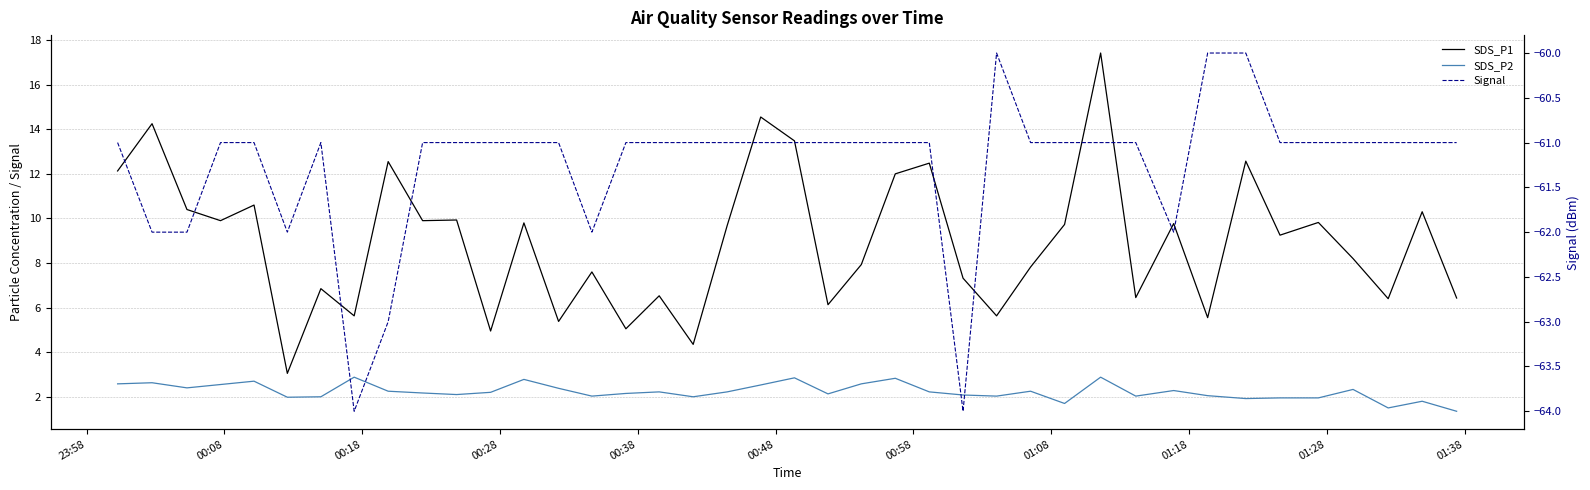

Reading left to right, transcribe all the data shown in this chart.

SDS_P1: 12.1	14.2	10.4	9.9	10.6	3.0	6.8	5.6	12.6	9.9	9.9	5.0	9.8	5.4	7.6	5.0	6.5	4.3	9.7	14.6	13.5	6.1	7.9	12.0	12.5	7.3	5.6	7.8	9.7	17.4	6.5	9.8	5.5	12.6	9.2	9.8	8.2	6.4	10.3	6.4
SDS_P2: 2.6	2.6	2.4	2.5	2.7	2.0	2.0	2.9	2.2	2.2	2.1	2.2	2.8	2.4	2.0	2.1	2.2	2.0	2.2	2.5	2.9	2.1	2.6	2.8	2.2	2.1	2.0	2.2	1.7	2.9	2.0	2.3	2.0	1.9	1.9	1.9	2.3	1.5	1.8	1.4
Signal: -61.0	-62.0	-62.0	-61.0	-61.0	-62.0	-61.0	-64.0	-63.0	-61.0	-61.0	-61.0	-61.0	-61.0	-62.0	-61.0	-61.0	-61.0	-61.0	-61.0	-61.0	-61.0	-61.0	-61.0	-61.0	-64.0	-60.0	-61.0	-61.0	-61.0	-61.0	-62.0	-60.0	-60.0	-61.0	-61.0	-61.0	-61.0	-61.0	-61.0